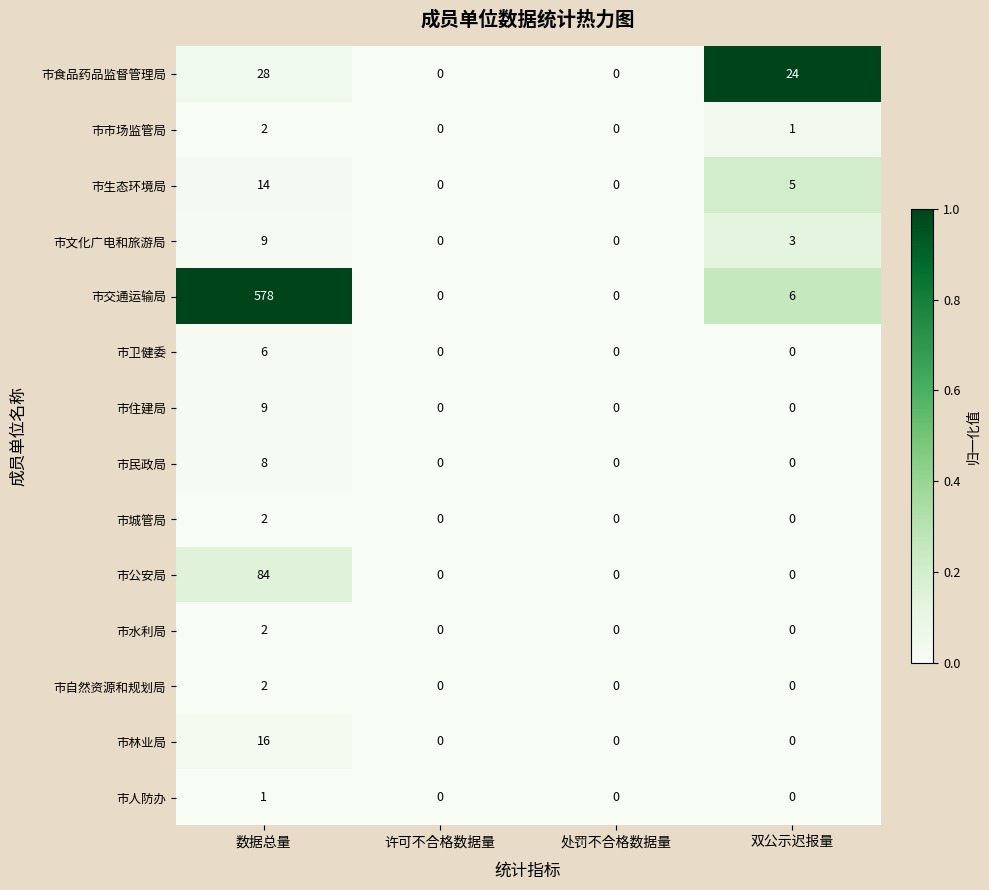

Which category has the highest value across all series?

数据总量